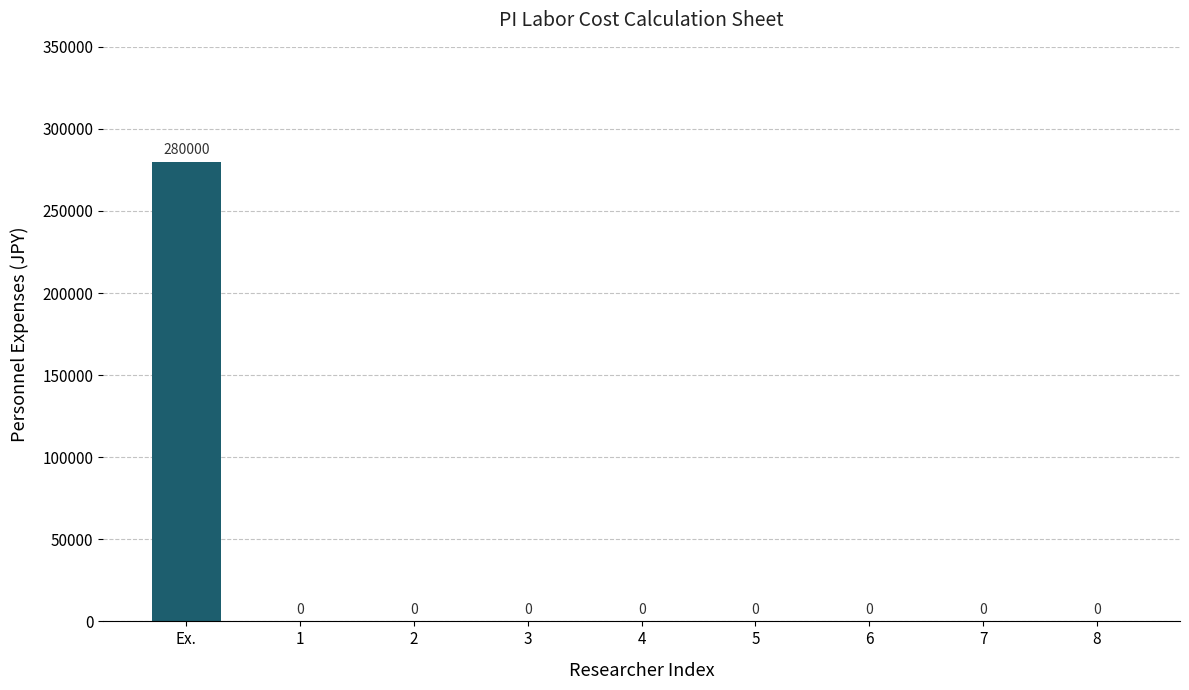

How many values are above zero?

1